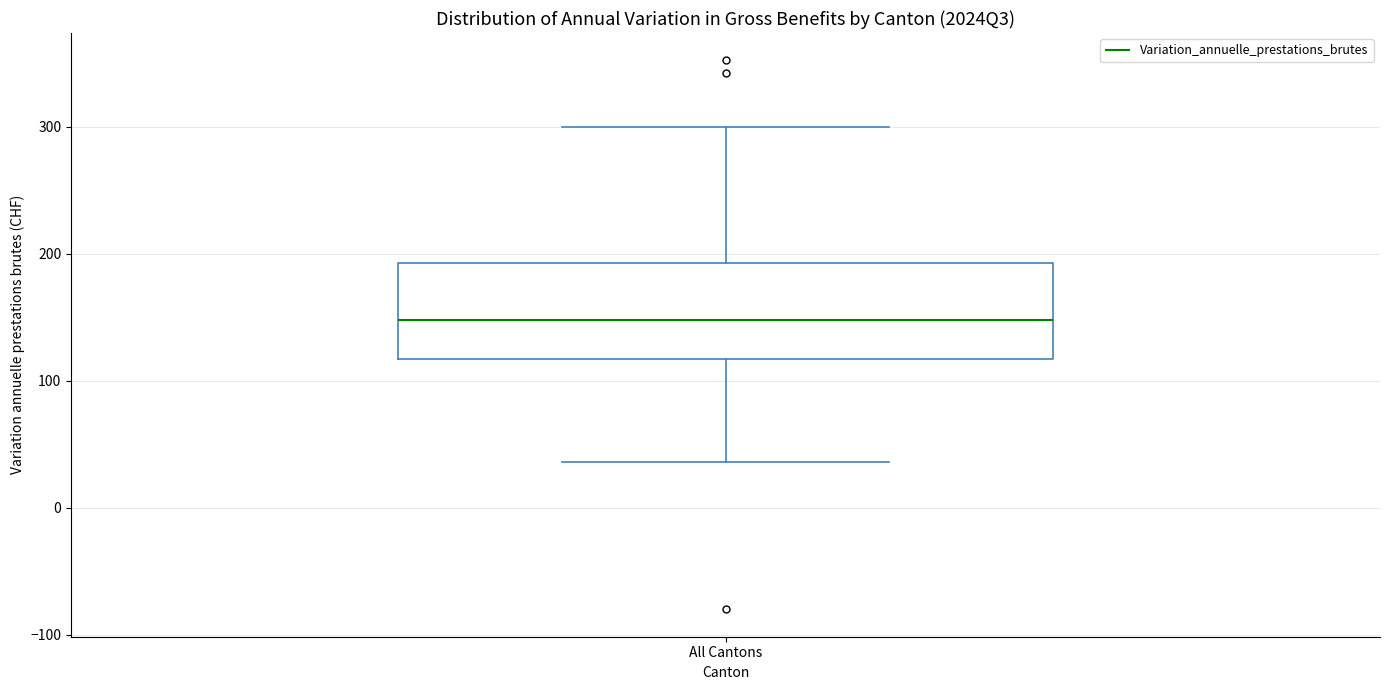

Transcribe this box plot: give where the median line is, the range the box spans, and where the two whiskers end, as read against the y-axis. The values are not printed on the chart, so give them approximately, as read against the axis.

median 150, box 120 to 190, whiskers 40 to 300